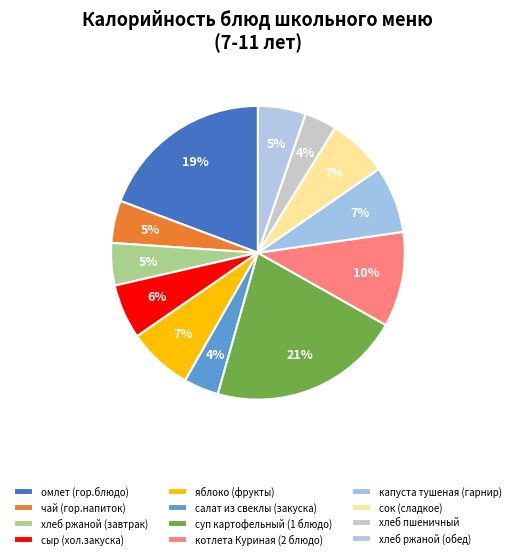

How many segments does this pie chart have?

12